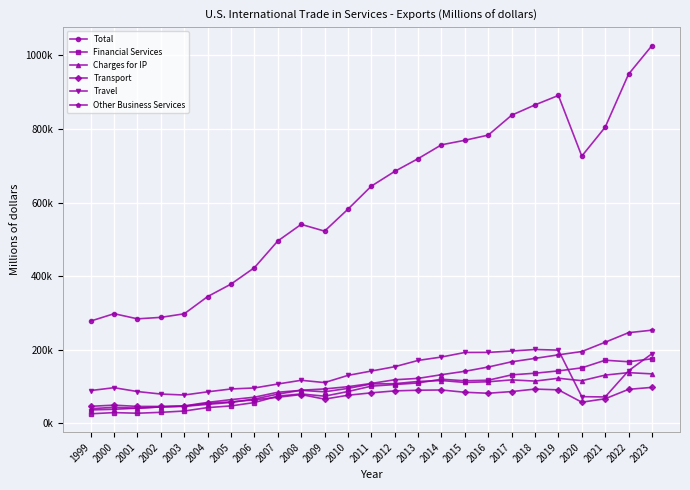

What is the value of the Charges for IP point at the 19th from the left?

118147